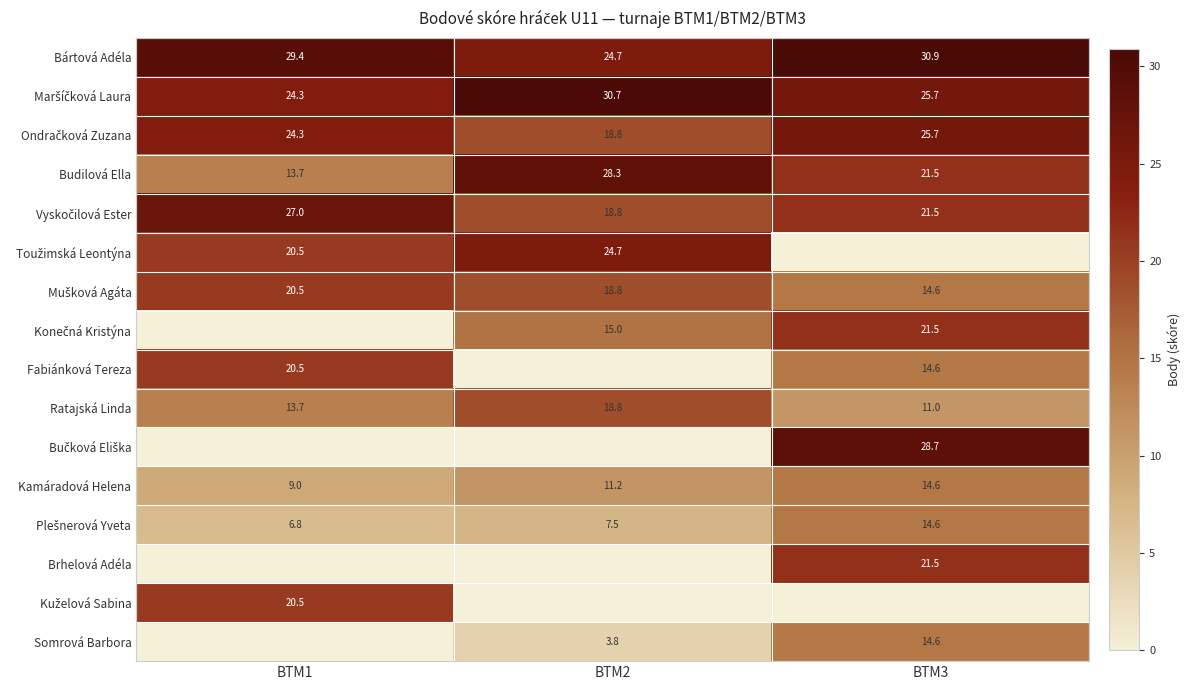

Count the Ratajská Linda values in the range 11 to 18.

2